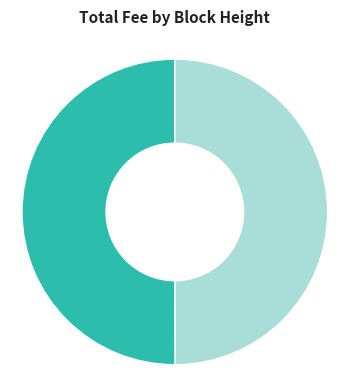

What percentage is the 4456 slice, to the nearest percent?

50%